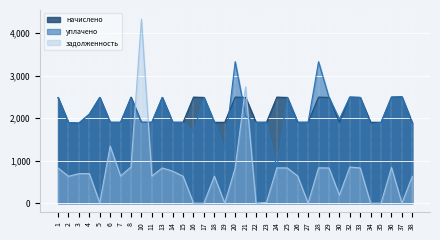

Count the number of categories in the chart.

35